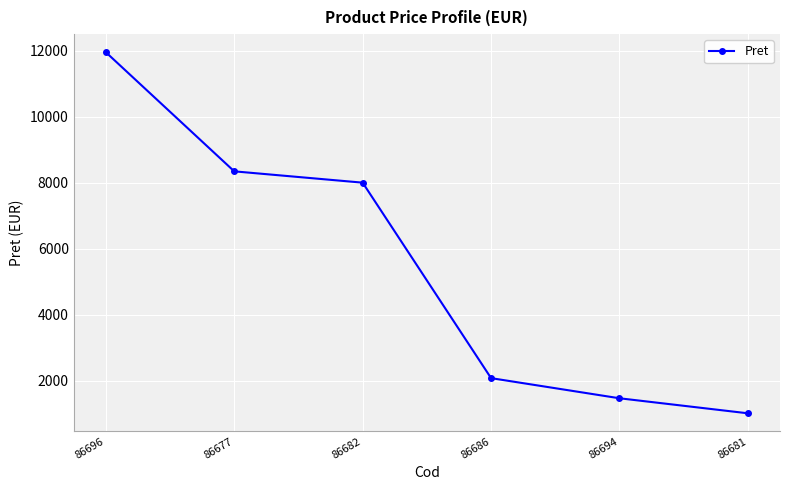

What is the label of the 3rd point from the left?

86682